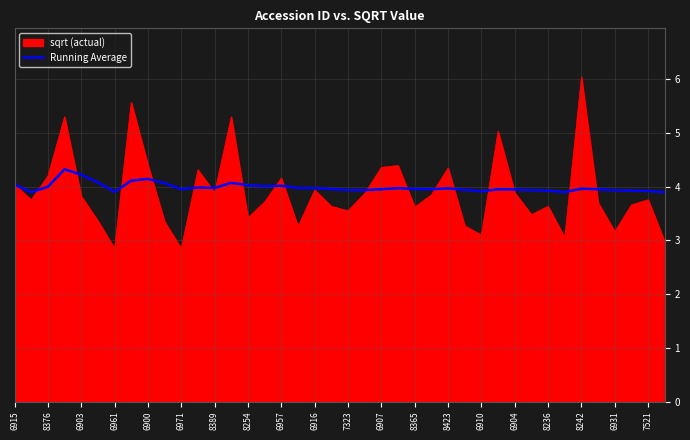

Which series has the widest spread of values?

sqrt (actual)